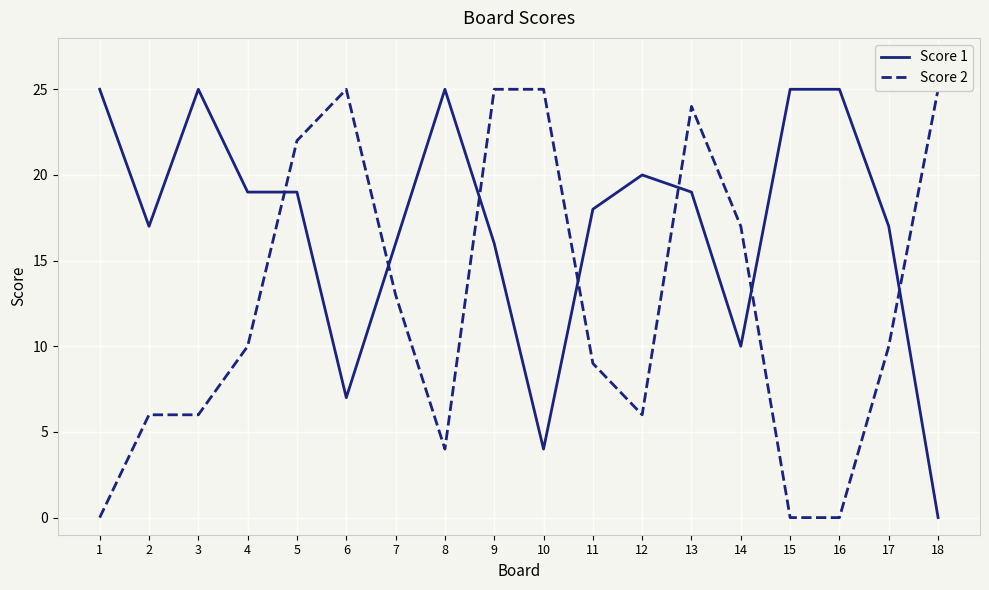

How many distinct data groups are displayed?

2